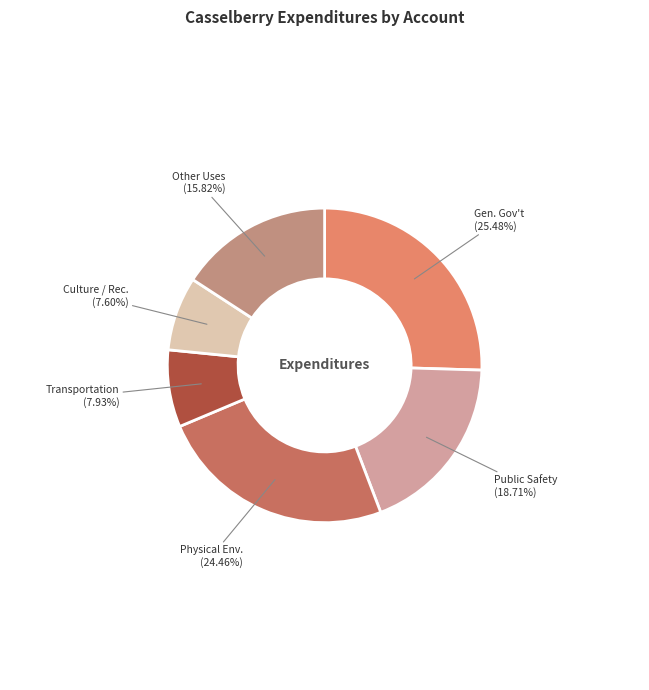

Is there a majority slice in this chart?

No